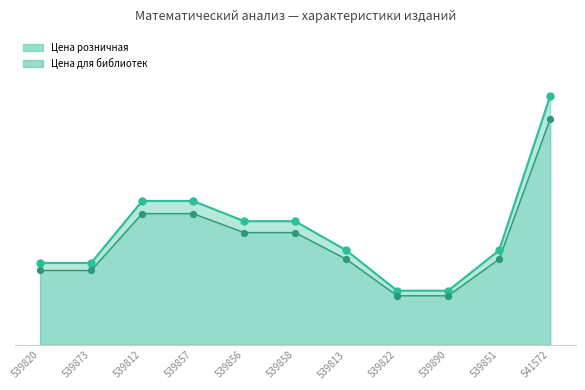

Which series has the largest total across all categories?

Цена розничная (линия)